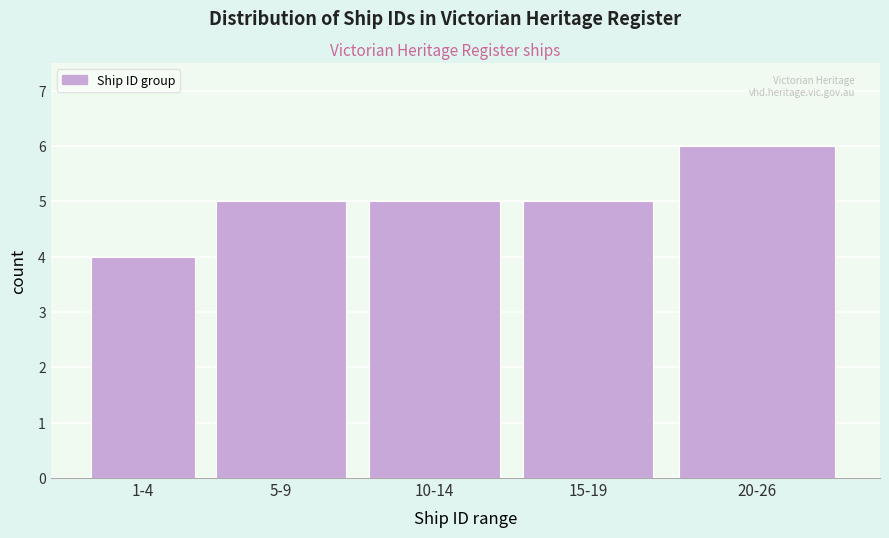

Reading left to right, what are all the values shown in this chart?

1-4=4	5-9=5	10-14=5	15-19=5	20-26=6